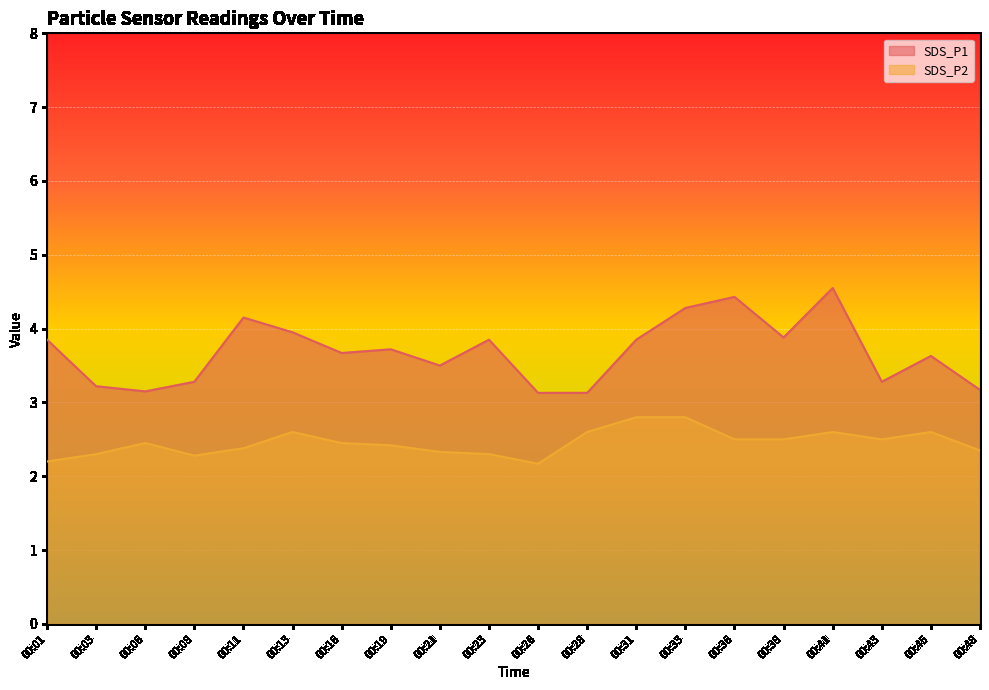

How many interior local valleys does the SDS_P2 series have?

3